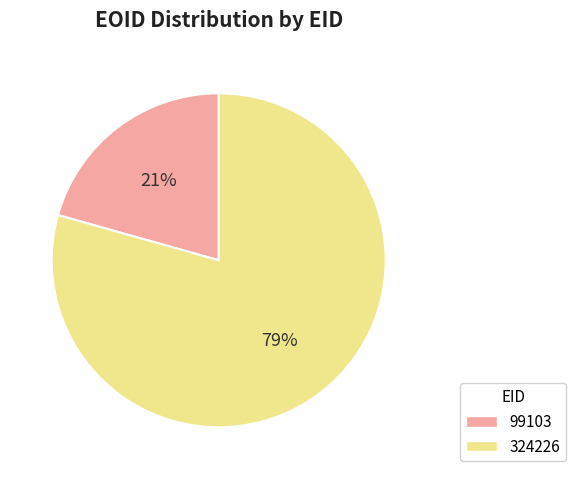

Is there any slice that represents more than half of the pie?

Yes